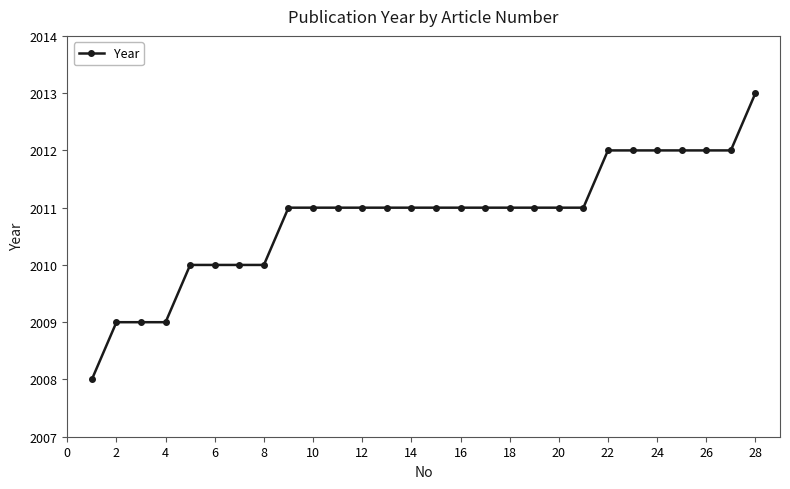

What is the minimum value shown in the chart?

2008